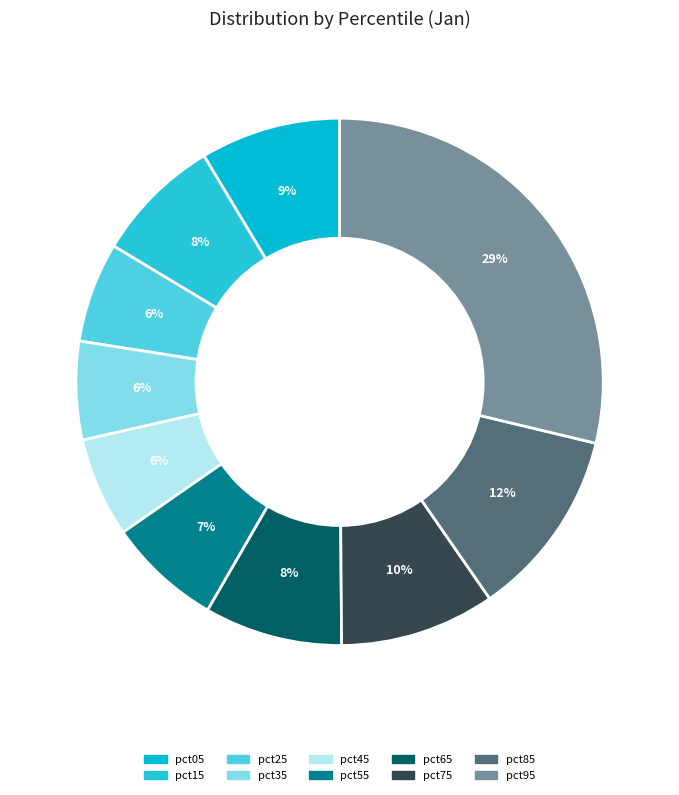

Count the number of slices in the pie.

10